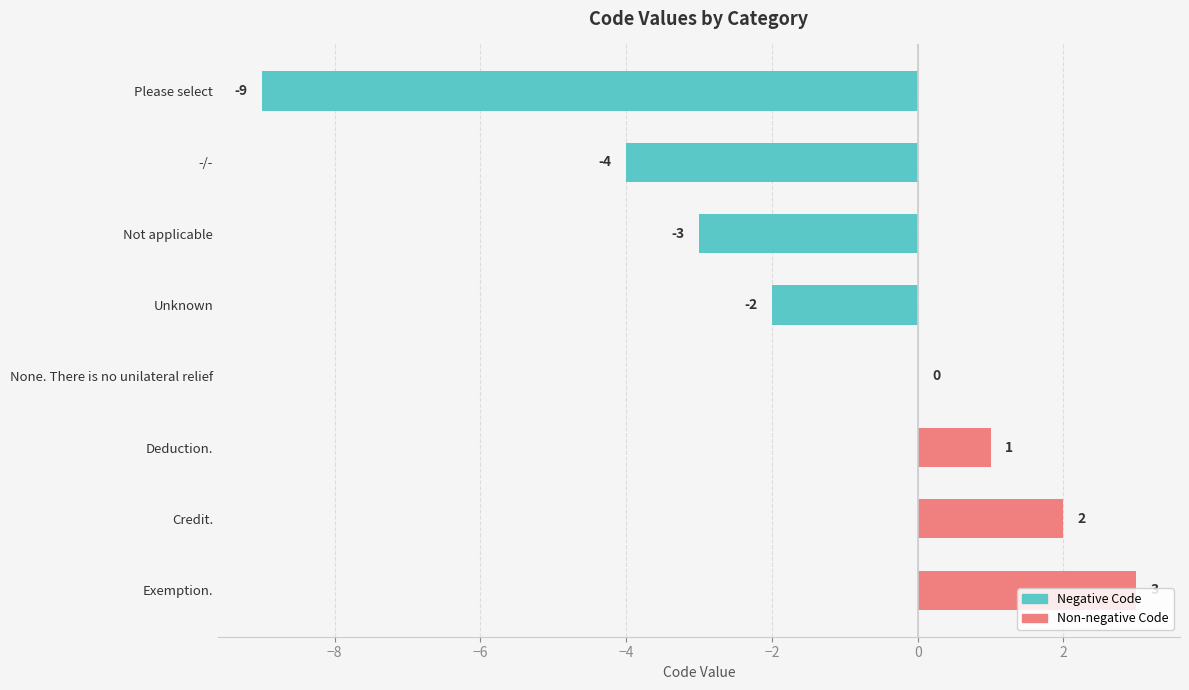

How many series are shown in this chart?

1